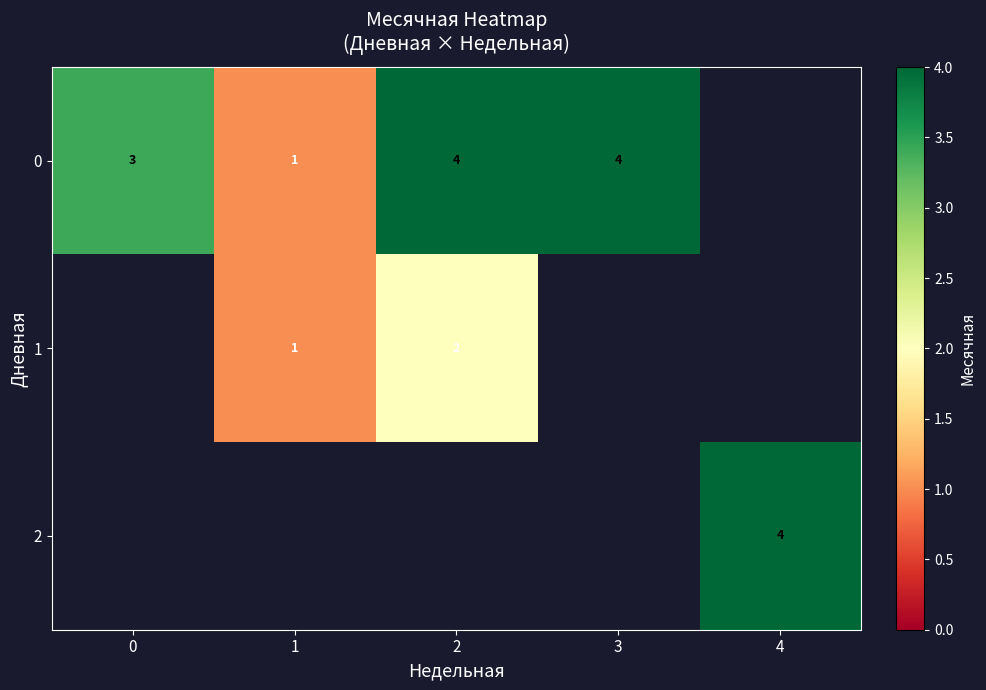

Which label corresponds to the smallest value in the chart?

1